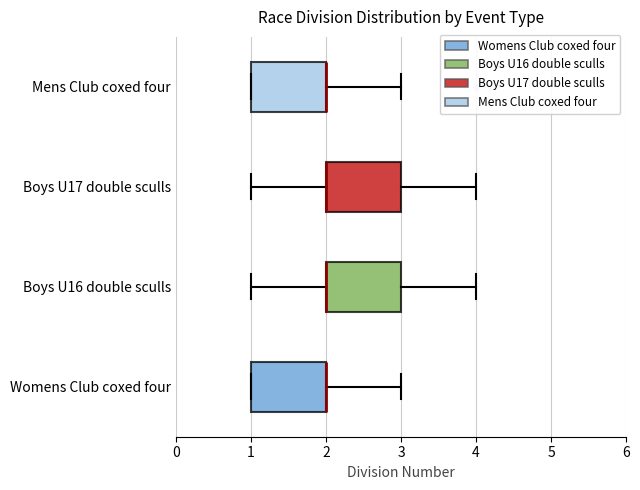

Reading bottom to top, read every box against the x-axis: the position of its median line, the range the box covers, and the ends of its whiskers. The values are not printed on the chart, so give them approximately, as read against the axis.

Womens Club coxed four: median 2 (drawn on the box's right edge), box 1 to 2, whiskers 1 to 3
Boys U16 double sculls: median 2 (drawn on the box's left edge), box 2 to 3, whiskers 1 to 4
Boys U17 double sculls: median 2 (drawn on the box's left edge), box 2 to 3, whiskers 1 to 4
Mens Club coxed four: median 2 (drawn on the box's right edge), box 1 to 2, whiskers 1 to 3